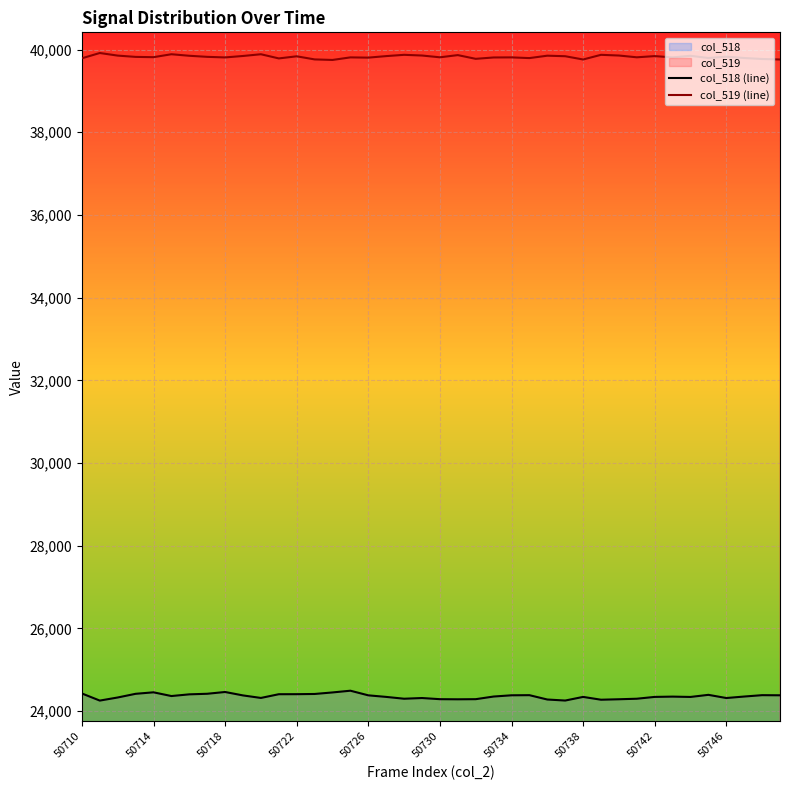

True or false: col_518 (line) and col_519 (line) intersect in this chart.

False